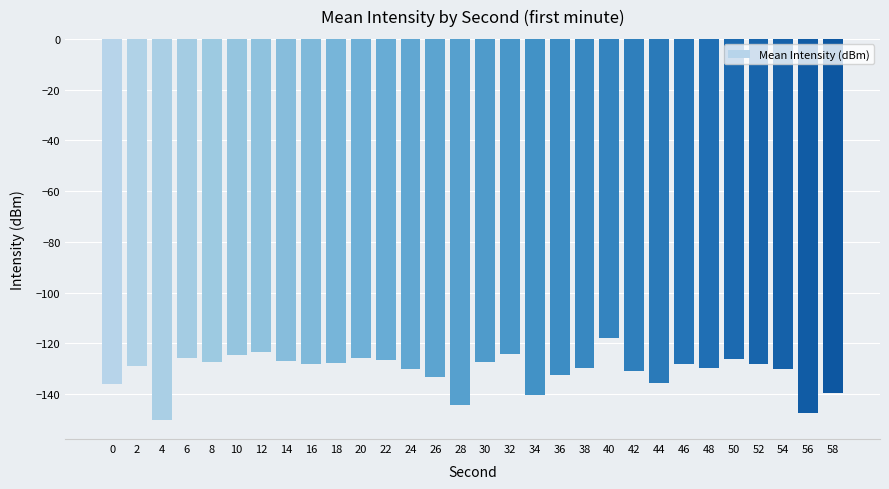

What is the value of the 10th bar from the left?

-127.7